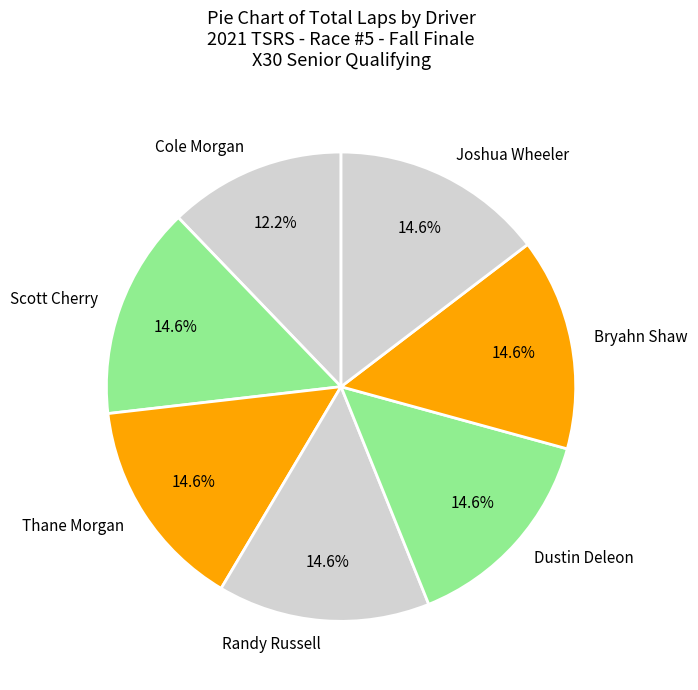

The Dustin Deleon slice represents 15% of the pie. True or false?

True